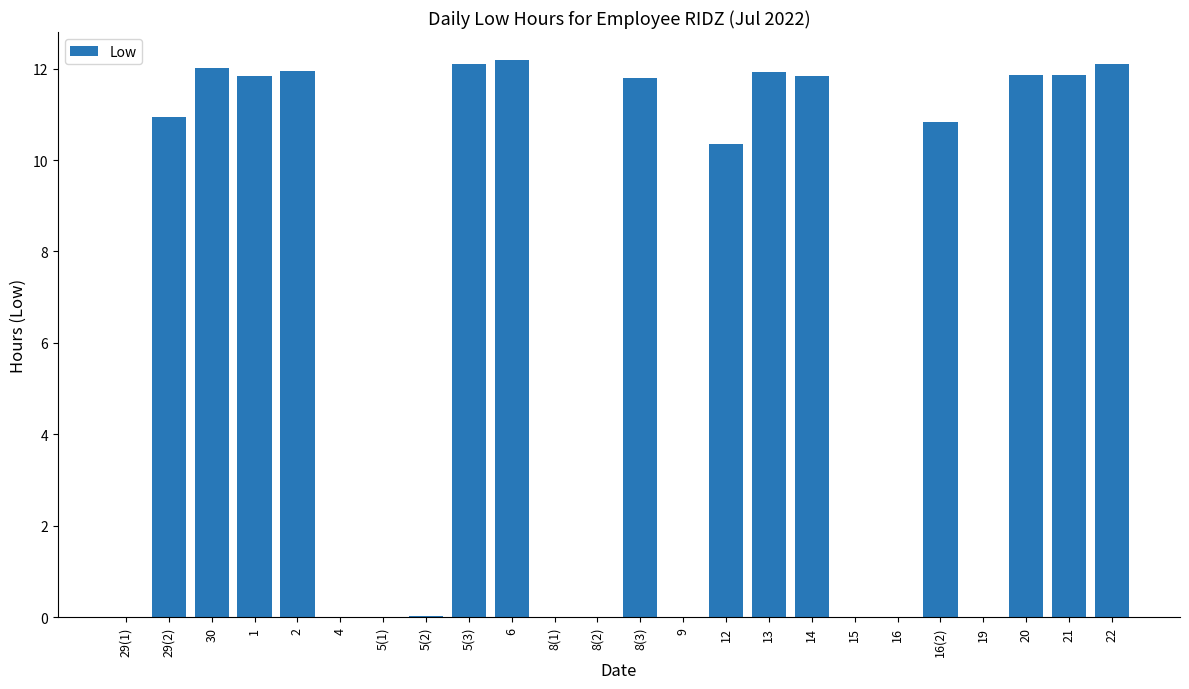

True or false: the data shows 11.9 at 20.

True